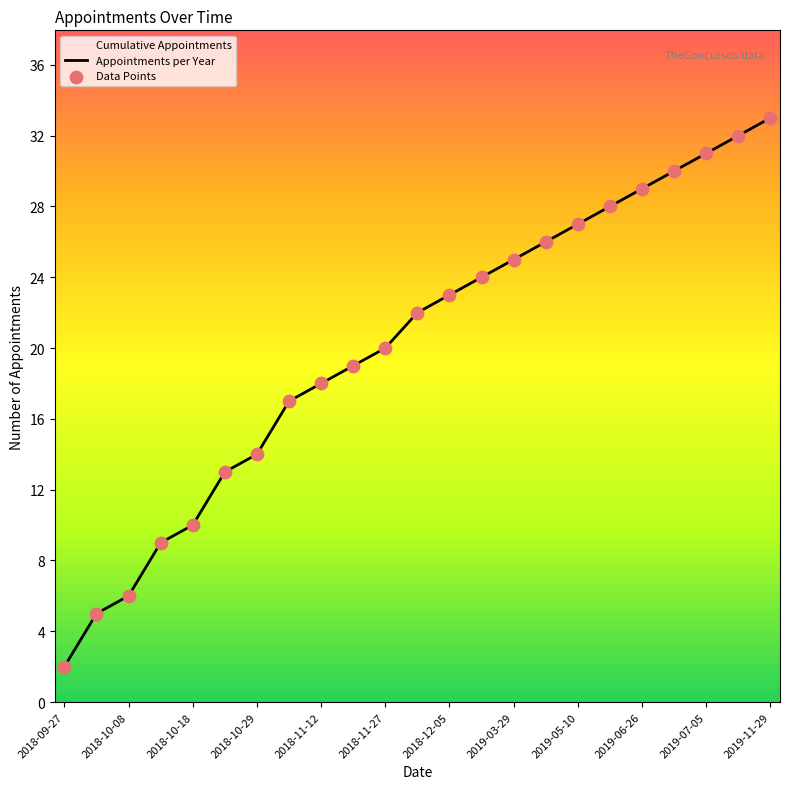

Which series has the largest total across all categories?

Appointments per Year